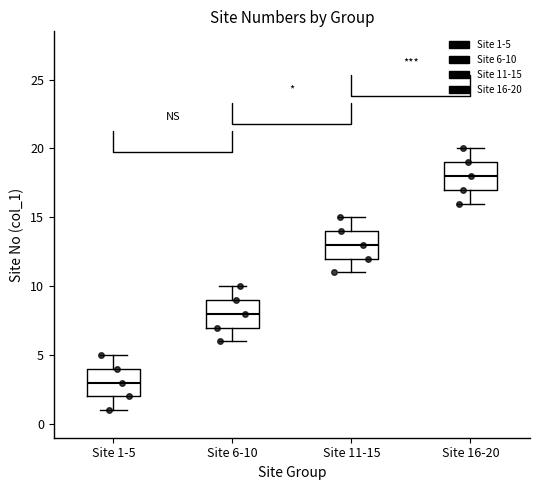

Reading left to right, read every box against the y-axis: the position of its median line, the range the box covers, and the ends of its whiskers. The values are not printed on the chart, so give them approximately, as read against the axis.

Site 1-5: median 3, box 2 to 4, whiskers 1 to 5
Site 6-10: median 8, box 7 to 9, whiskers 6 to 10
Site 11-15: median 13, box 12 to 14, whiskers 11 to 15
Site 16-20: median 18, box 17 to 19, whiskers 16 to 20